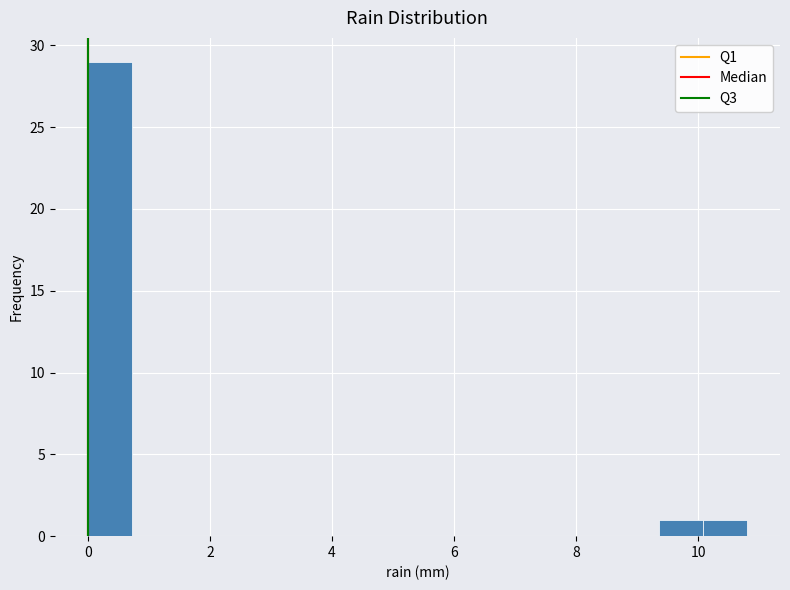

Read against the x-axis, roughly where is the centre of the tallest bar?

0.4